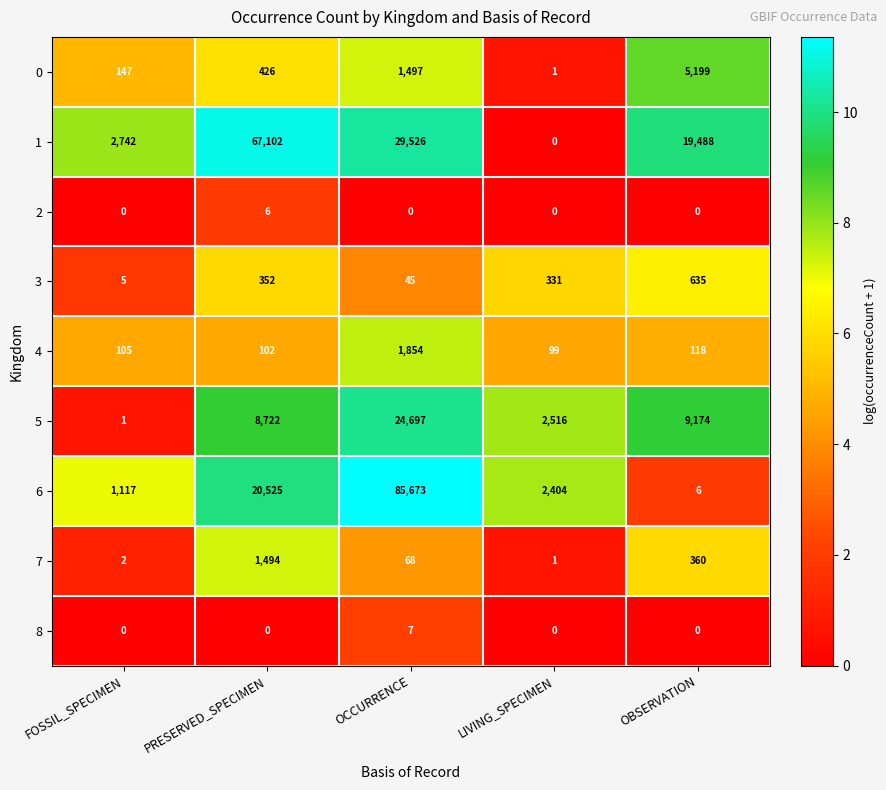

How many data points does each series have?

5